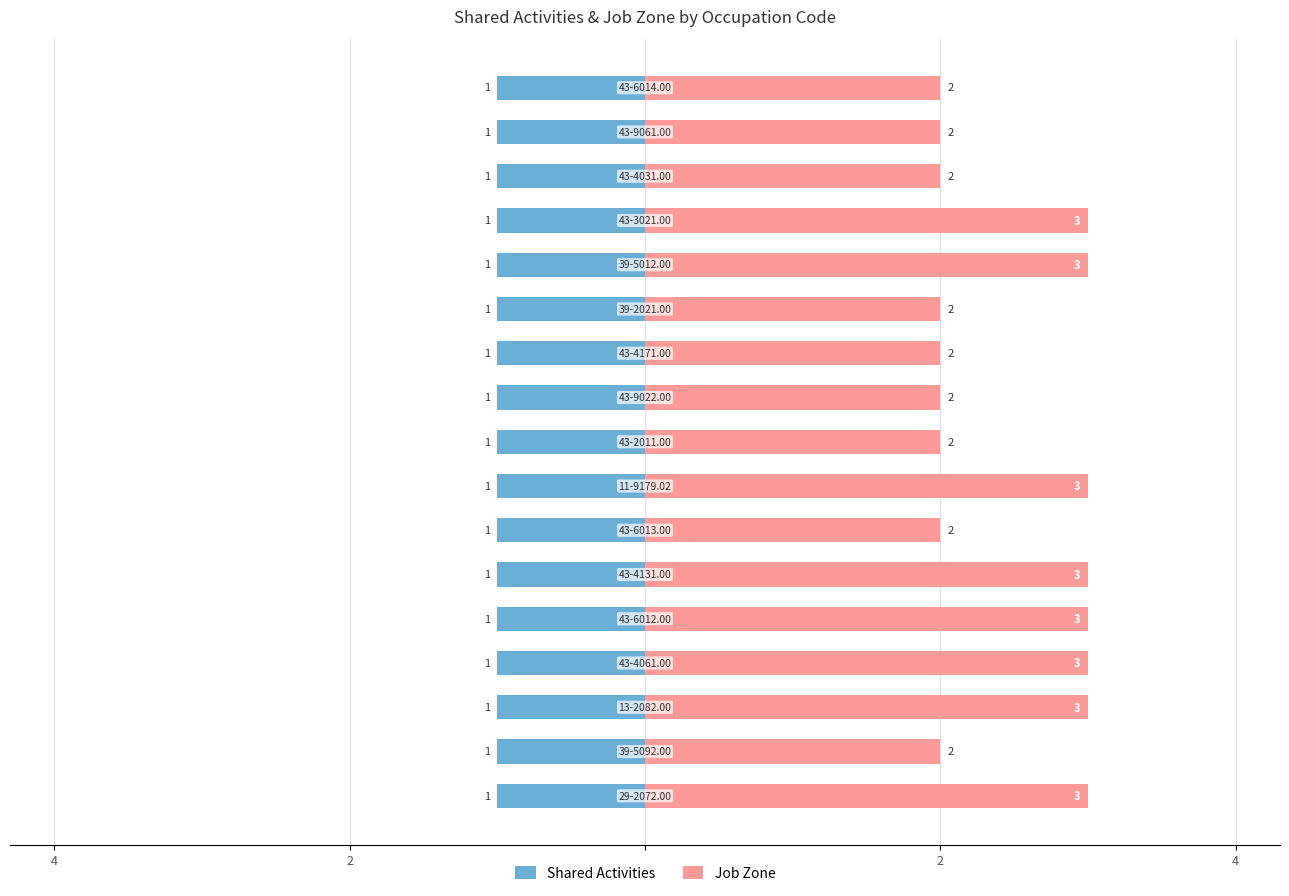

Read the Job Zone value at 6.

2.0